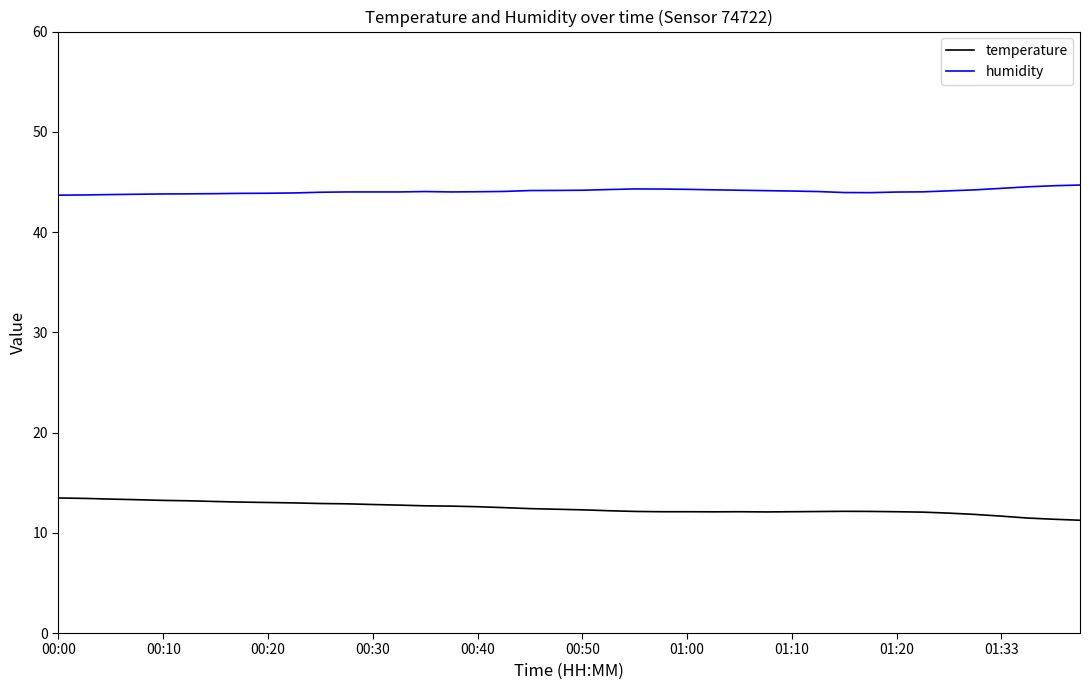

What is the highest value of the humidity series?

44.7